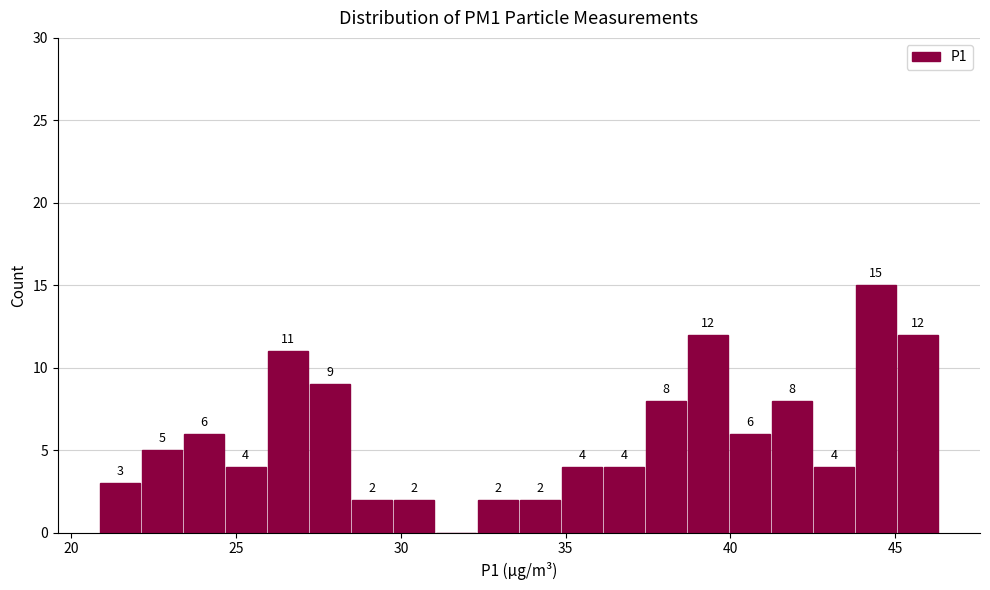

Around what value on the x-axis is the tallest bar? Give the approximate position of its centre, as read against the axis.

44.5